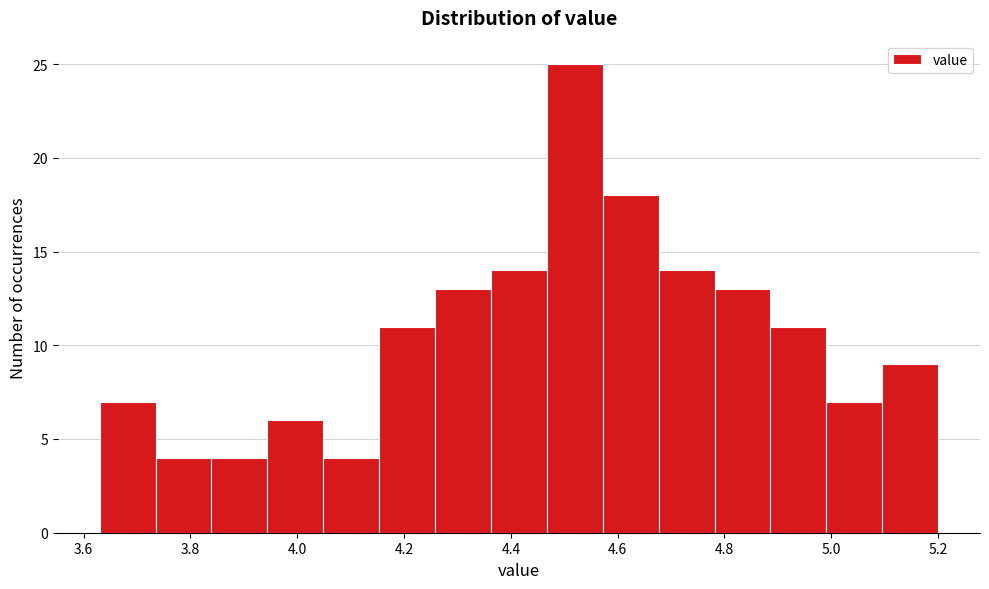

Over which range of the x-axis is the bar tallest?

4.46 to 4.58